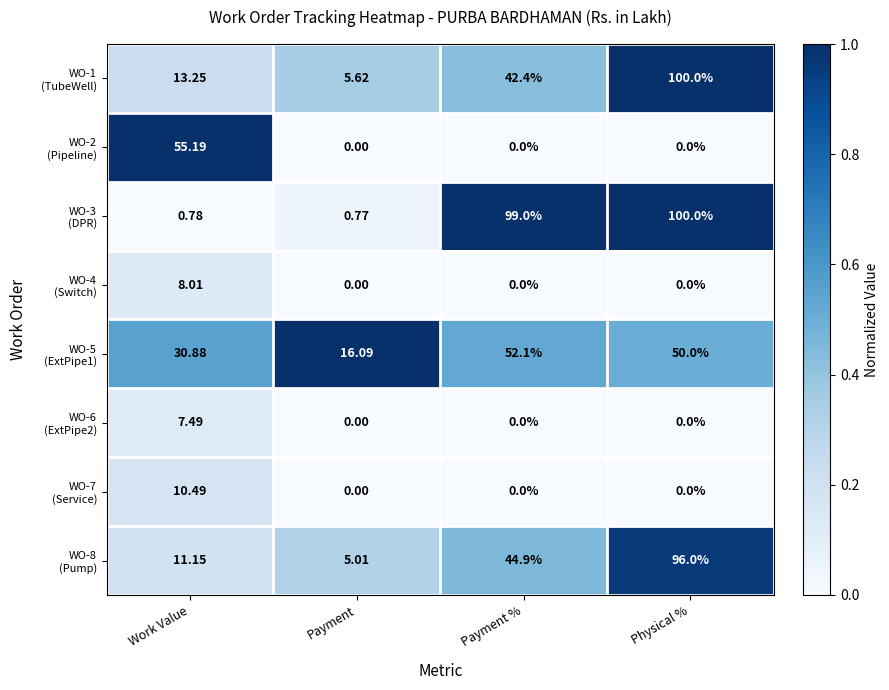

How many distinct data groups are displayed?

8